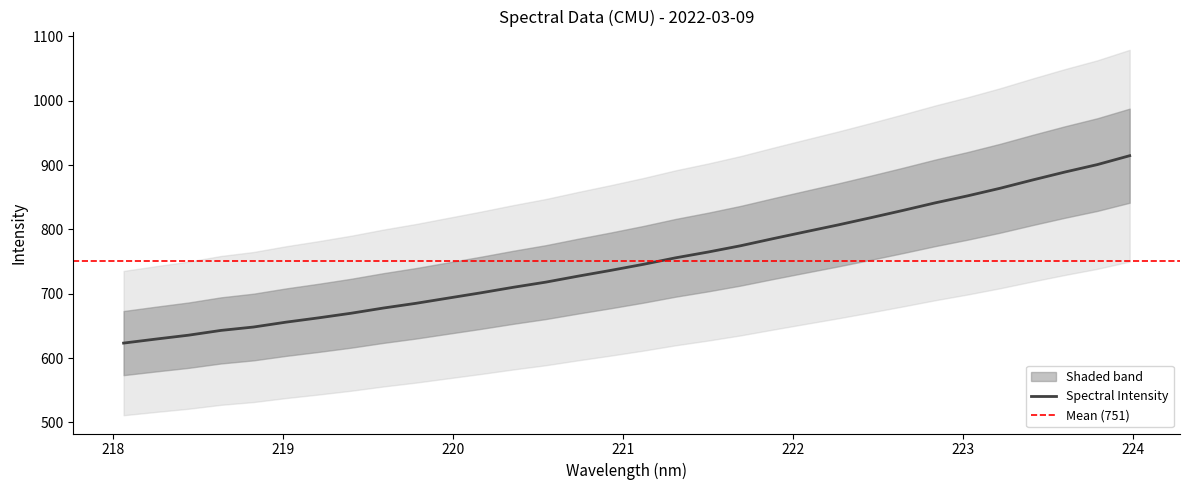

What position from the left is 219.3979?

8